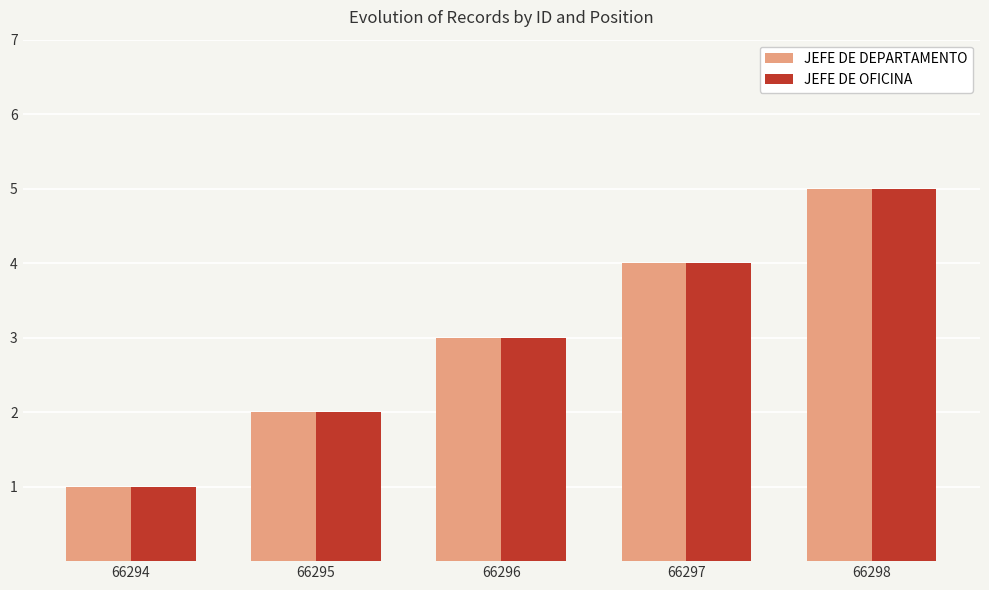

The value of JEFE DE OFICINA at 66297 is 6. True or false?

False